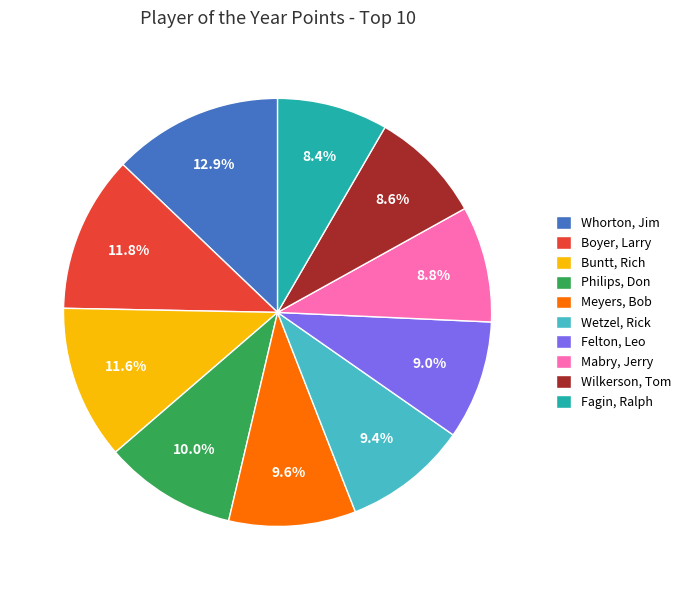

What is the ratio of the value at Mabry, Jerry to the value at Fagin, Ralph?

1.0